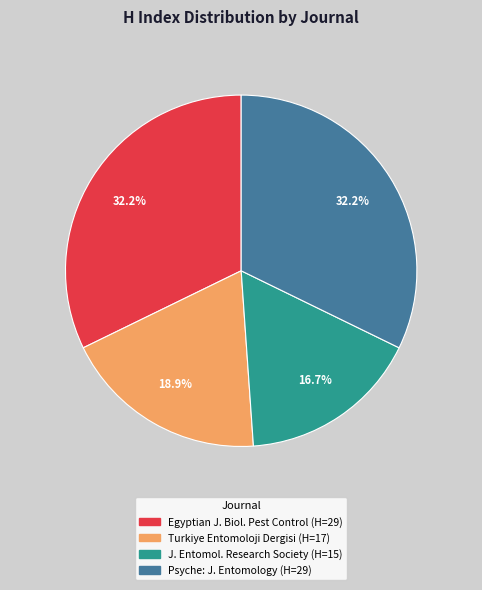

Is there a majority slice in this chart?

No